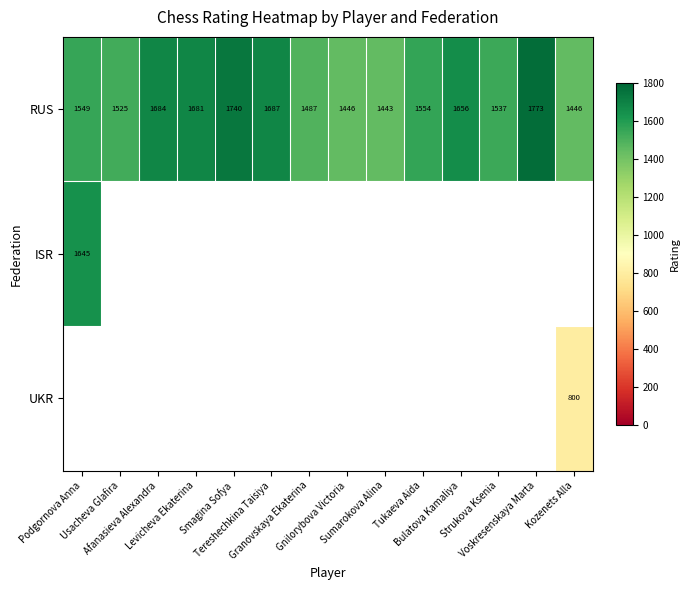

What is the sum of all RUS values?

22208